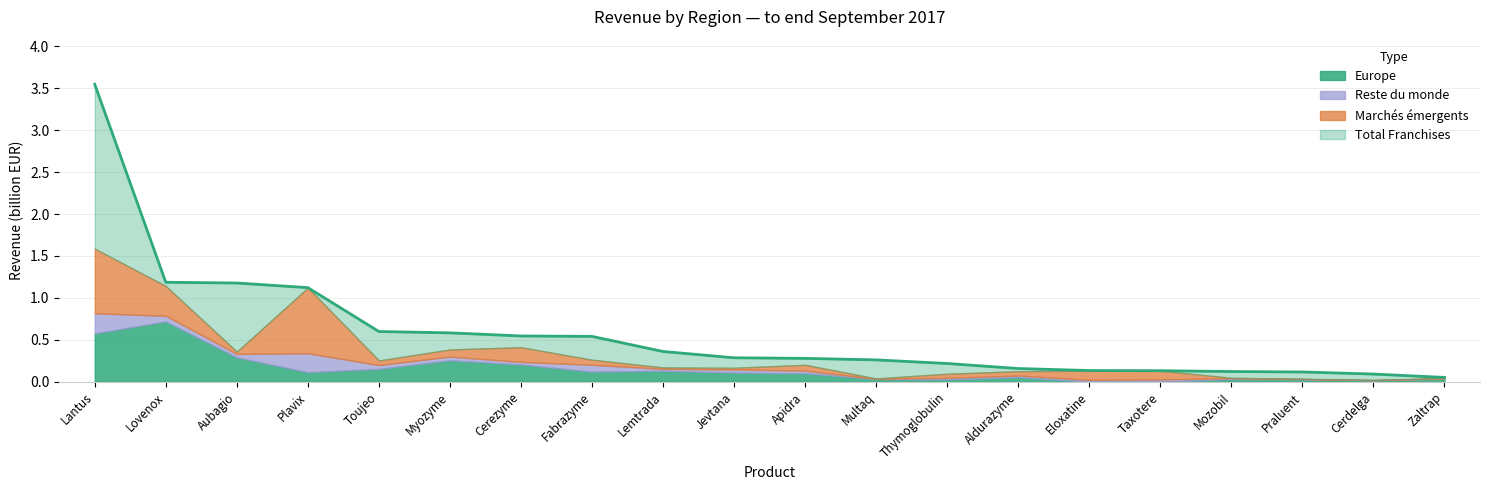

What is the smallest value displayed?

0.1